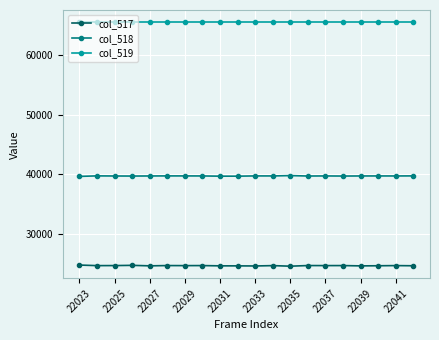

What is the value of the col_519 point at the 4th from the left?

65535